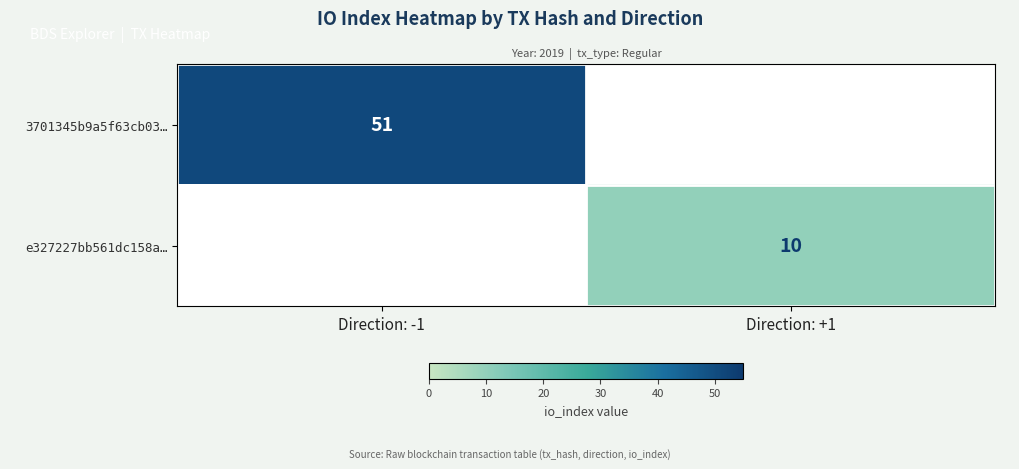

True or false: 3701345b9a5f63cb03… has a value of 51 at Direction: -1.

True